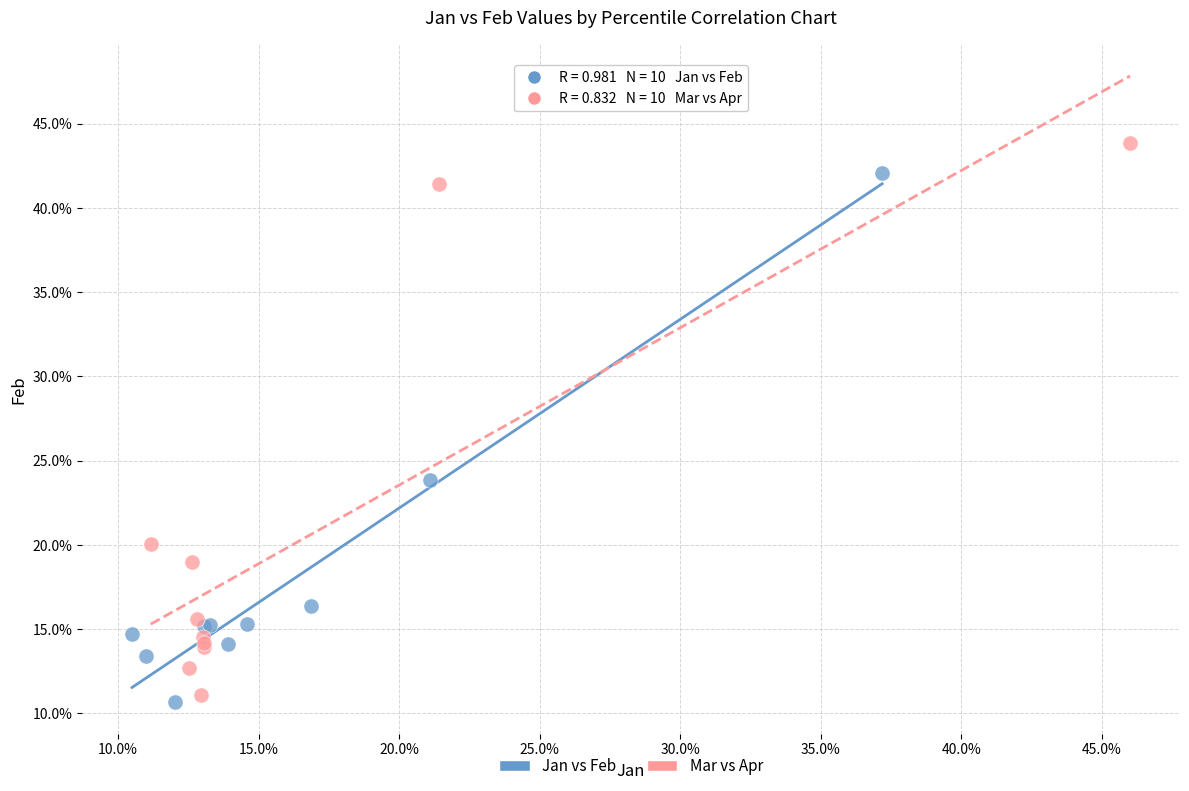

Which series has the widest spread of Y values?

Mar vs Apr